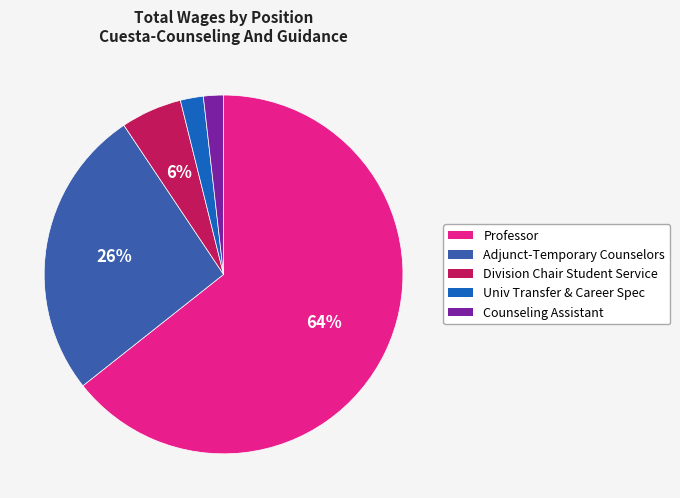

Count the number of slices in the pie.

5